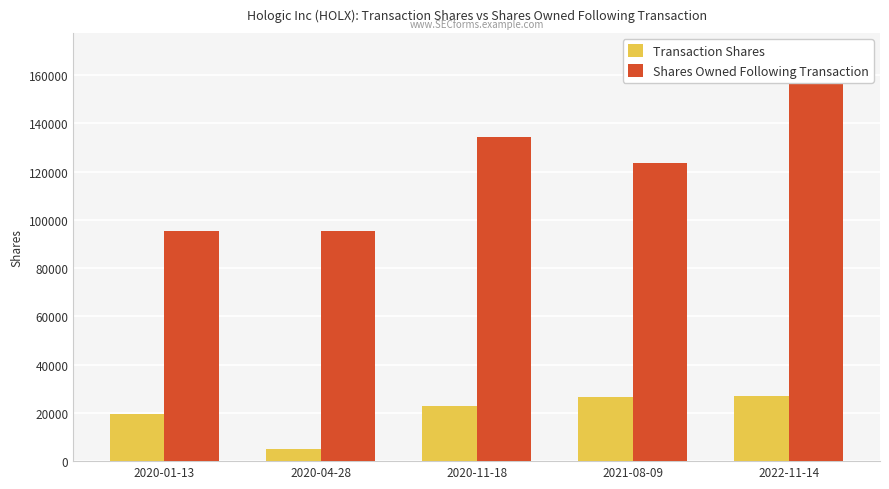

Rank the series by their average value, from highest to lowest.

Shares Owned Following Transaction, Transaction Shares